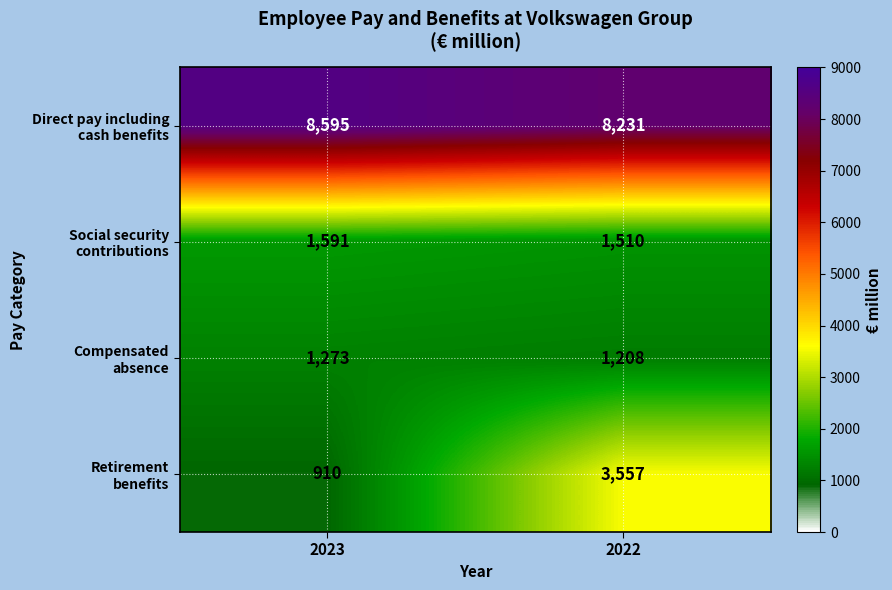

Which label corresponds to the largest value in the chart?

2023